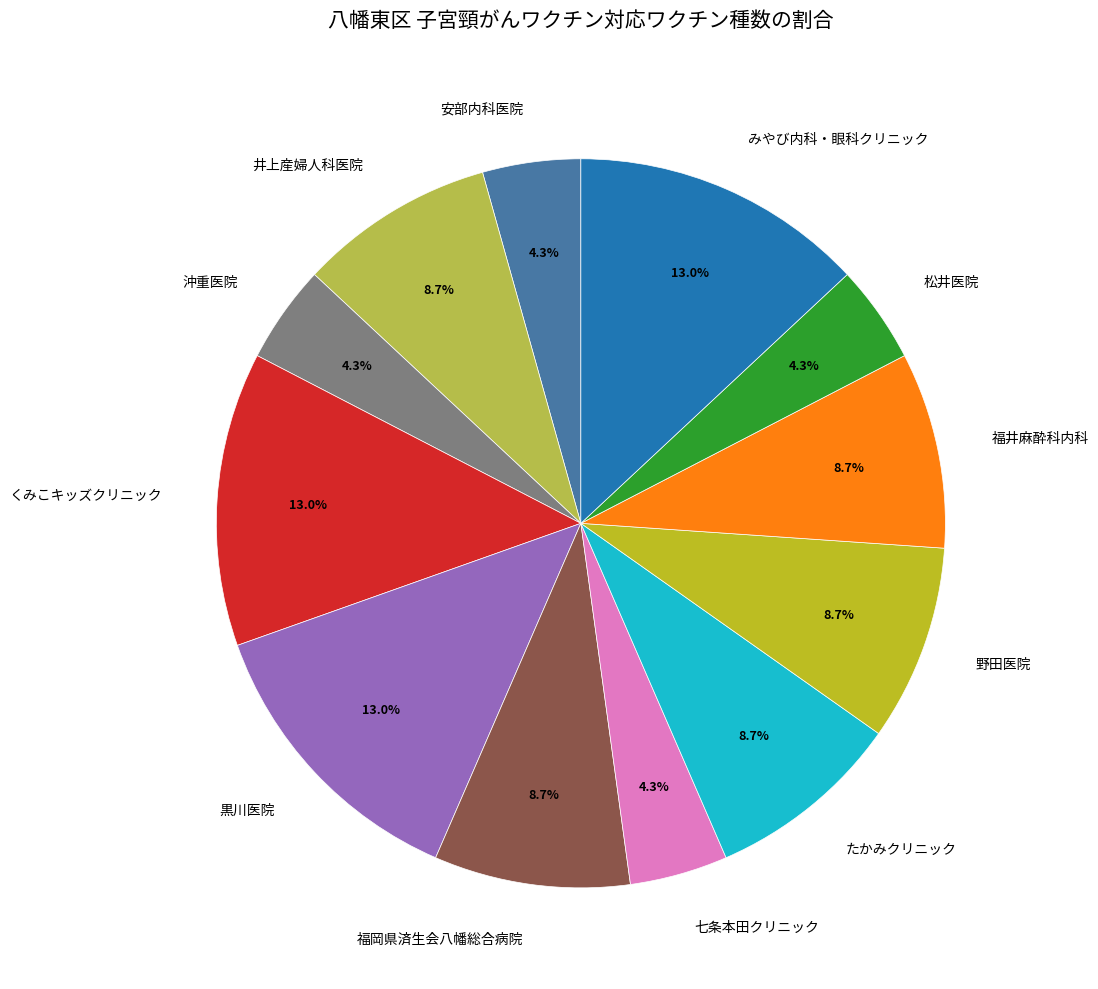

Does any single category account for the majority?

No